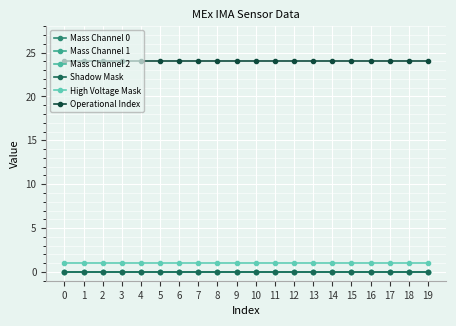

At how many categories does at least one series exceed 10?

20